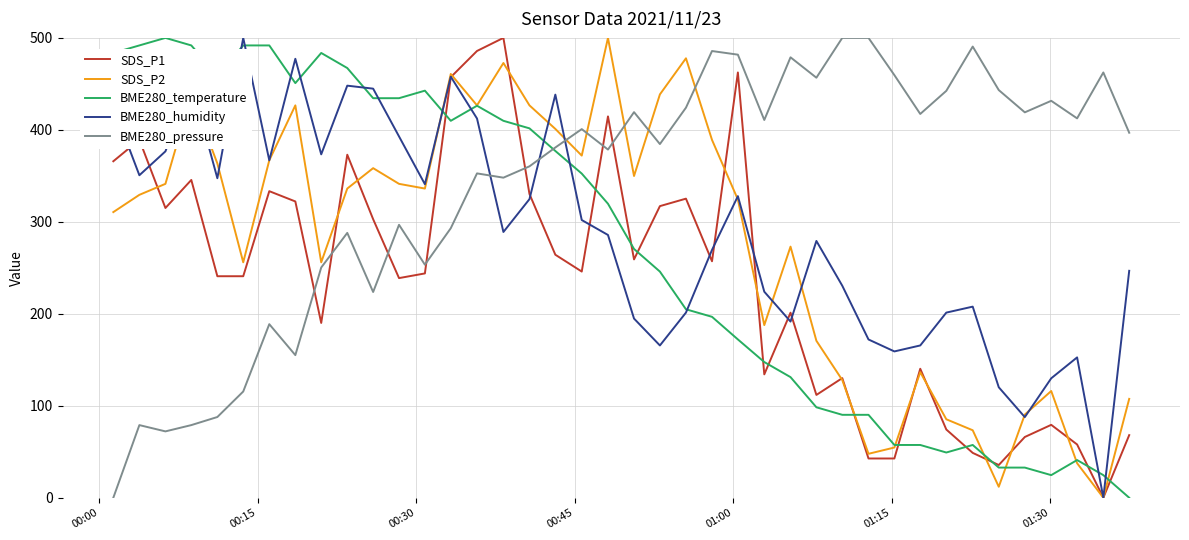

True or false: BME280_humidity and SDS_P2 intersect in this chart.

True